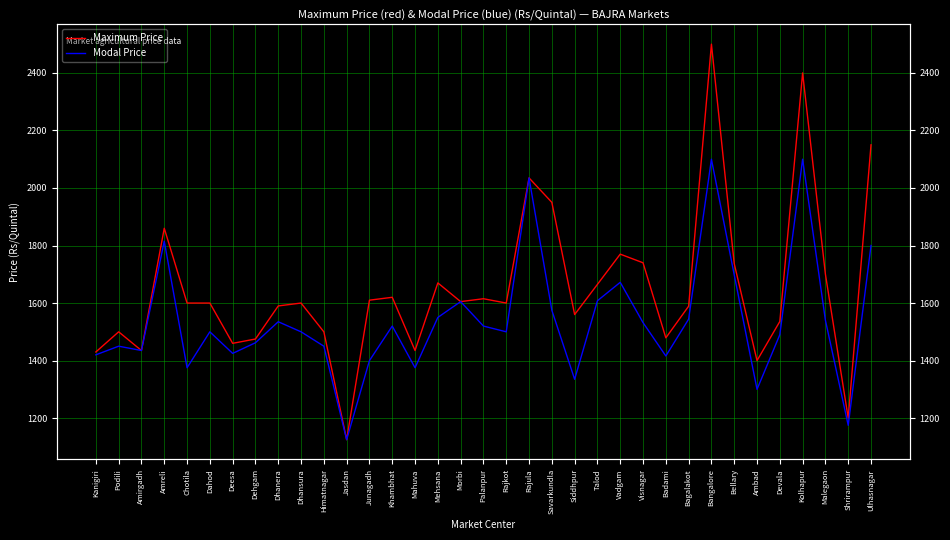

What is the sum of all Maximum Price values?

57741